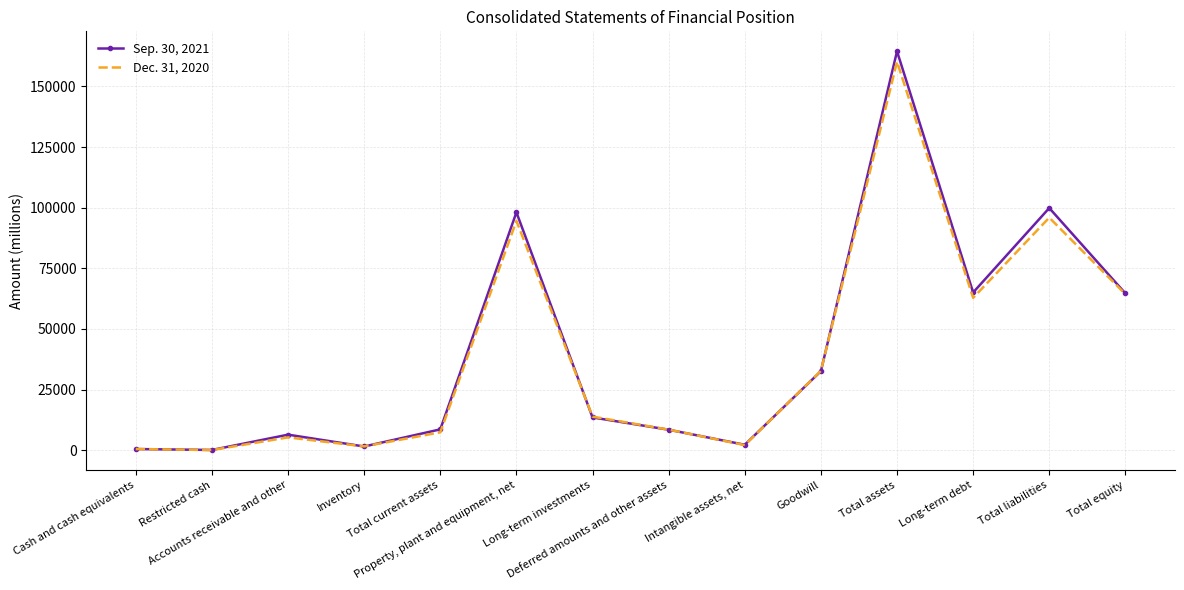

Rank the series by their average value, from lowest to highest.

Dec. 31, 2020, Sep. 30, 2021